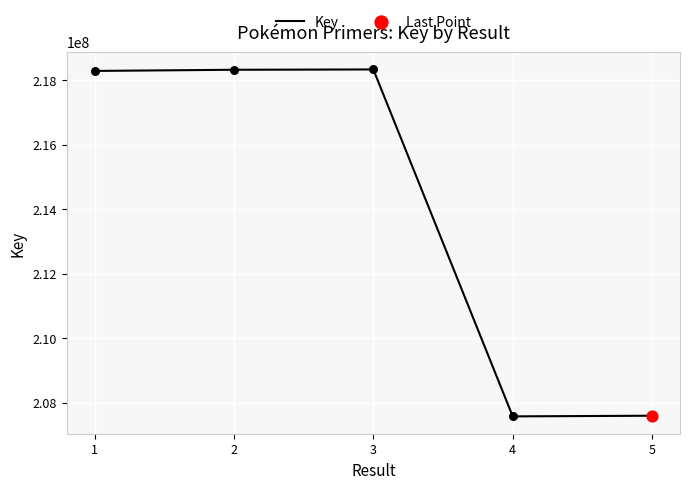

What is the change in value from 1 to 2?

+35795